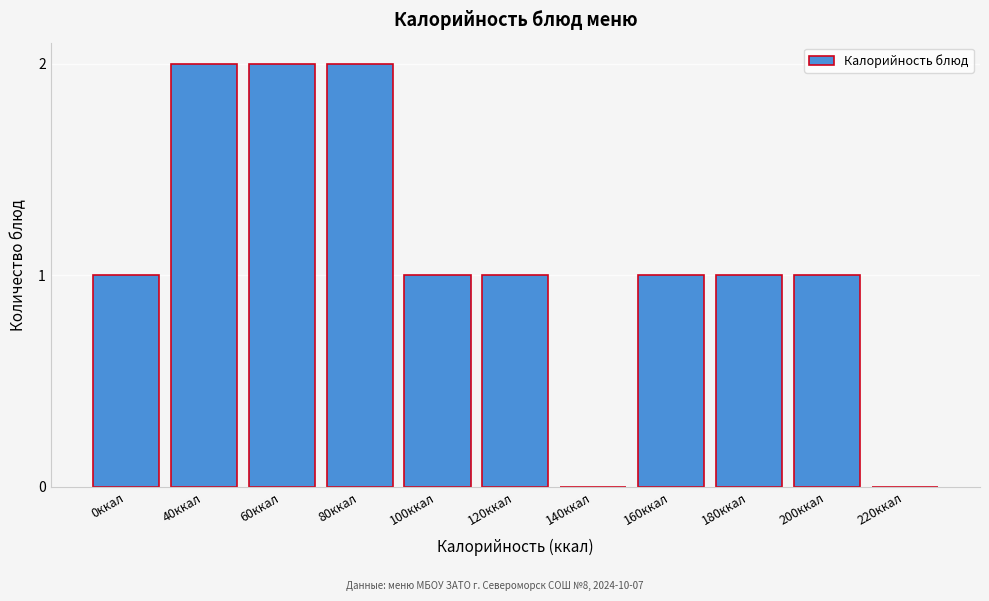

Reading left to right, list all the values displayed in this chart.

0ккал=1	40ккал=2	60ккал=2	80ккал=2	100ккал=1	120ккал=1	140ккал=0	160ккал=1	180ккал=1	200ккал=1	220ккал=0